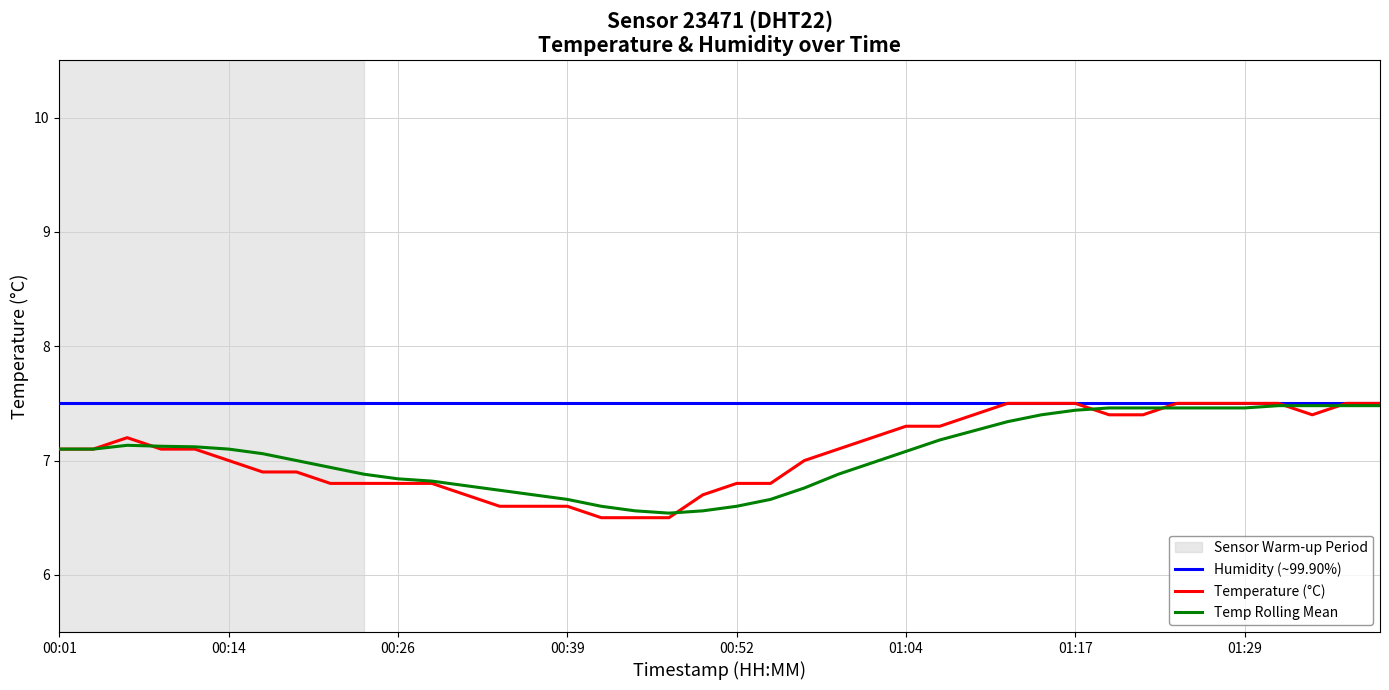

Which series has the widest spread of values?

Temperature (°C)